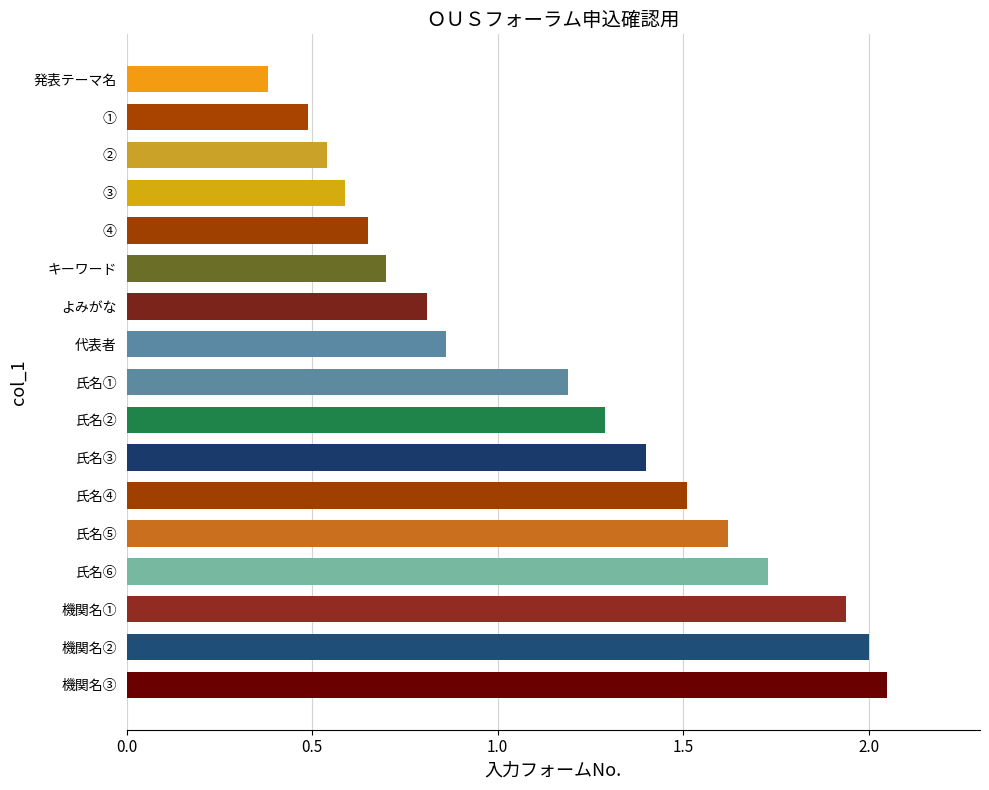

Rank the categories by value from highest to lowest.

機関名③, 機関名②, 機関名①, 氏名⑥, 氏名⑤, 氏名④, 氏名③, 氏名②, 氏名①, 代表者, よみがな, キーワード, ④, ③, ②, ①, 発表テーマ名